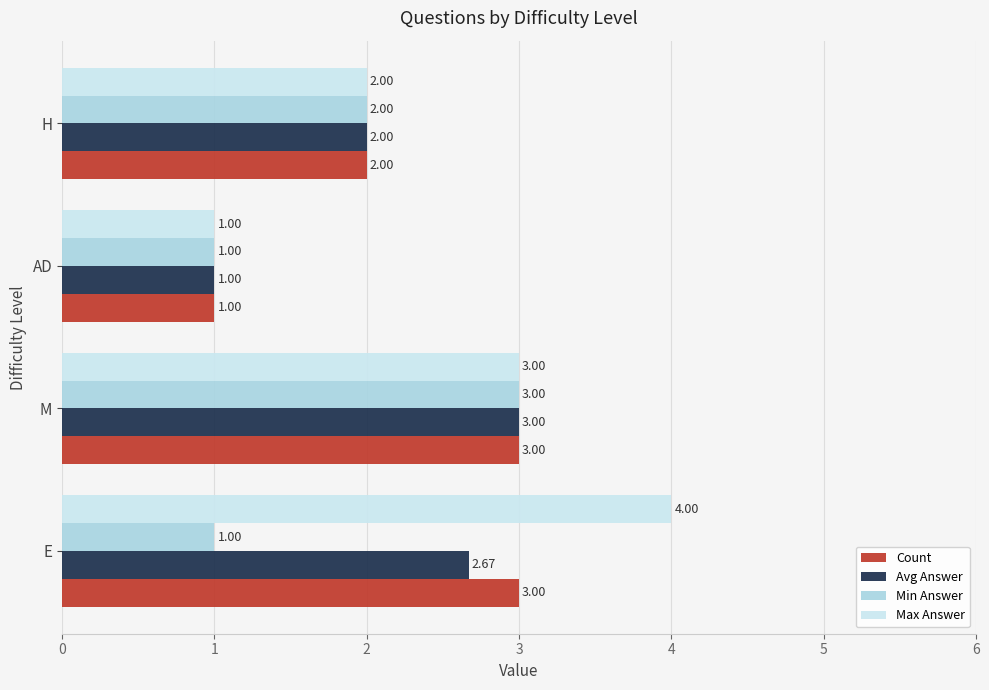

What is the average value of the Avg Answer series?

2.2